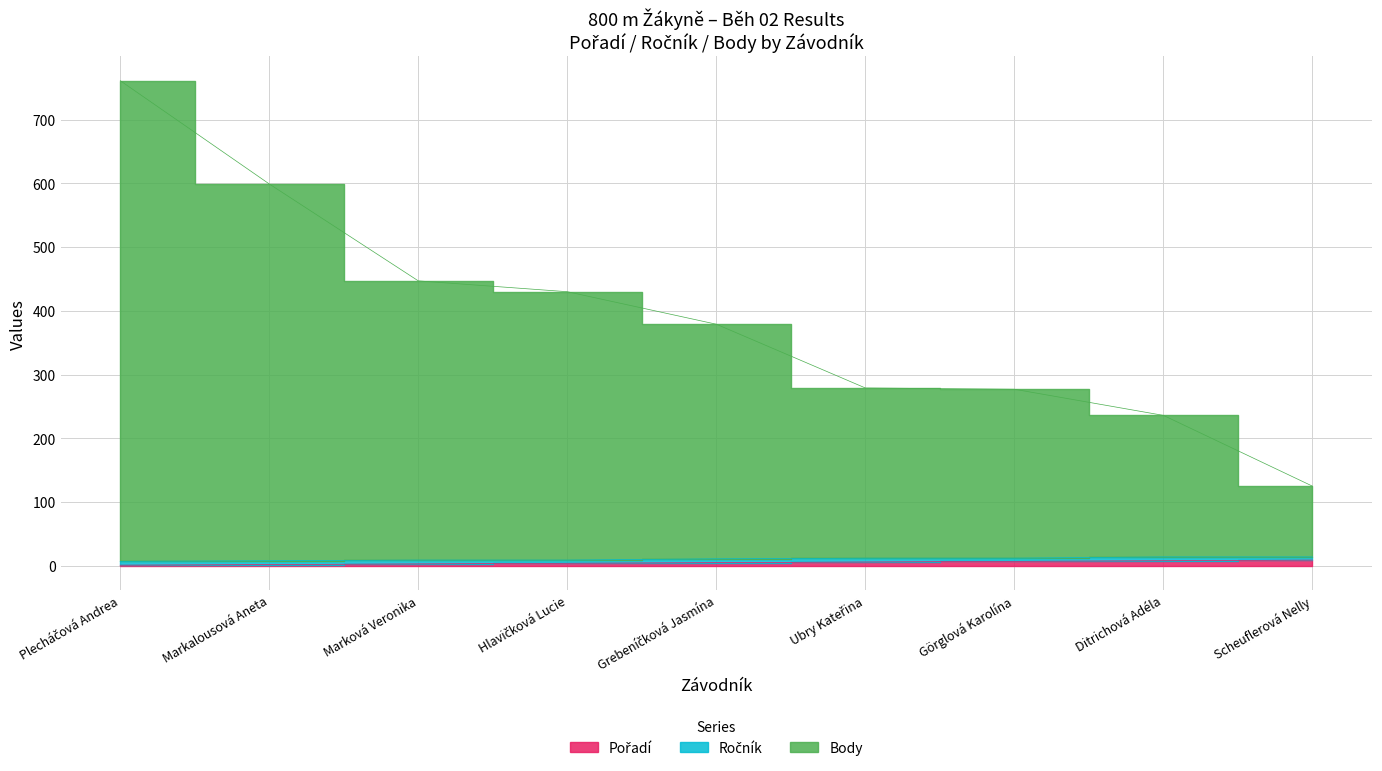

What is the sum of all Body values?

3533